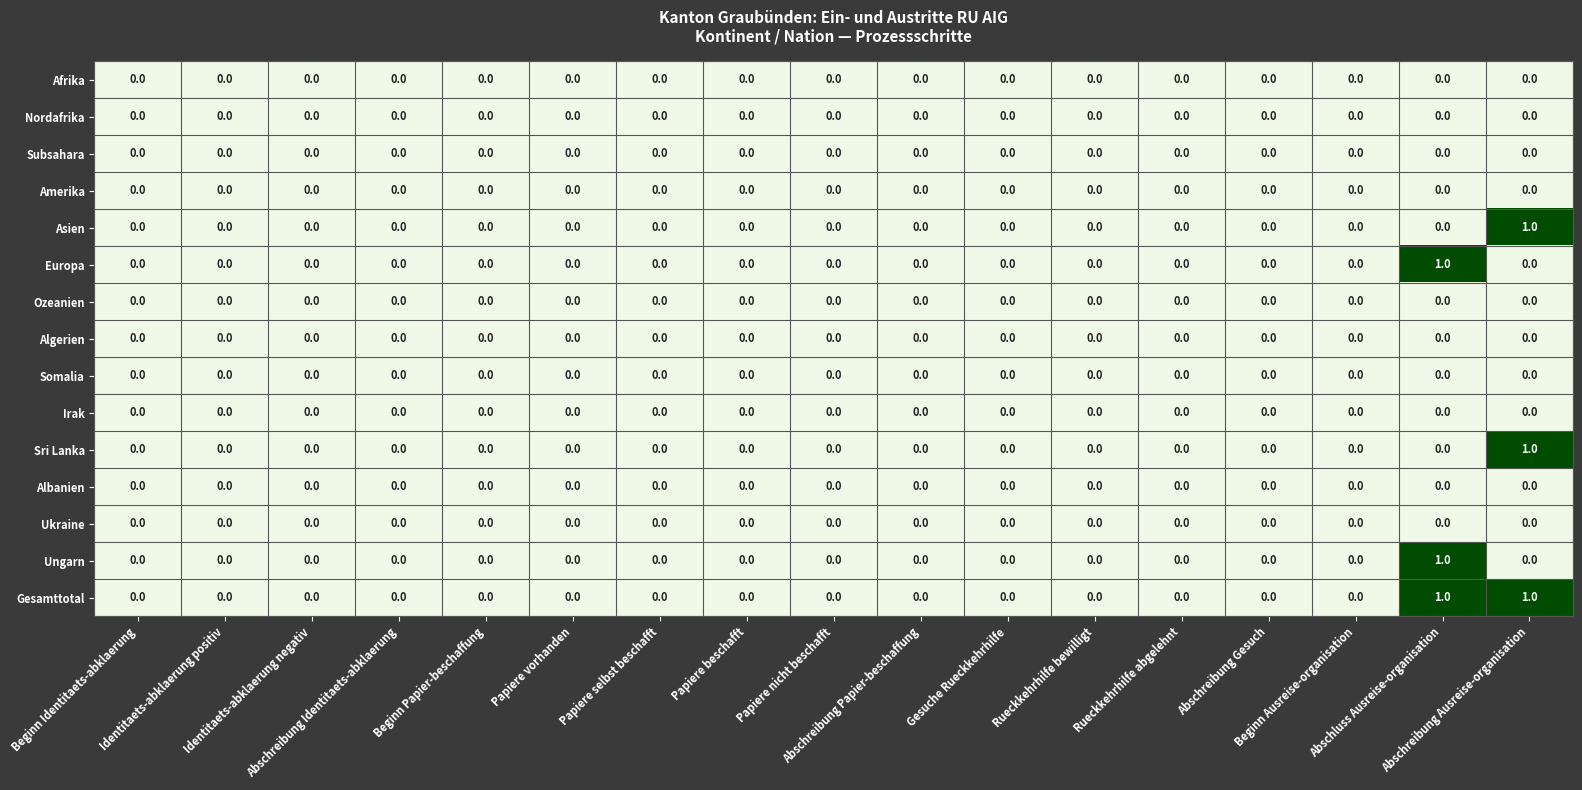

Which series has the largest total across all categories?

Gesamttotal